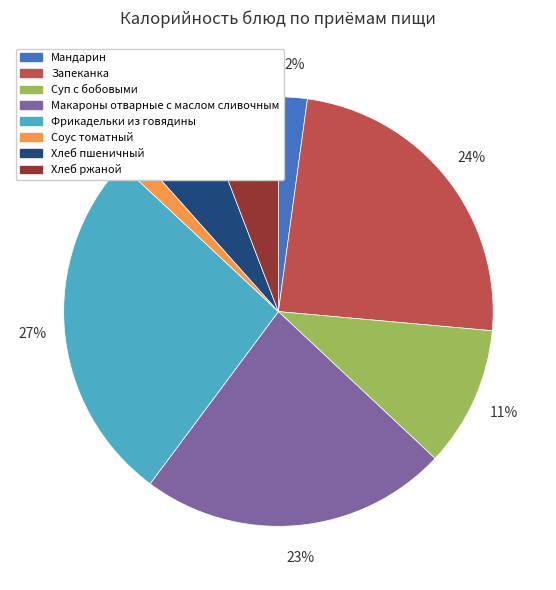

Between Хлеб ржаной and Фрикадельки из говядины, which is larger?

Фрикадельки из говядины